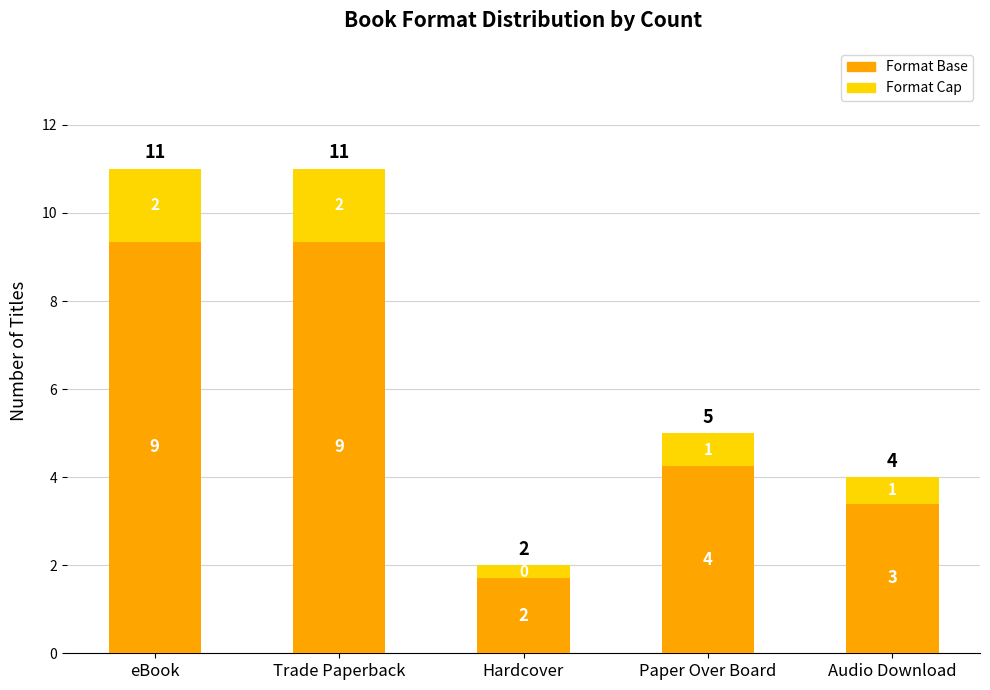

What is the difference between the maximum and minimum values in the Format Cap series?

1.3